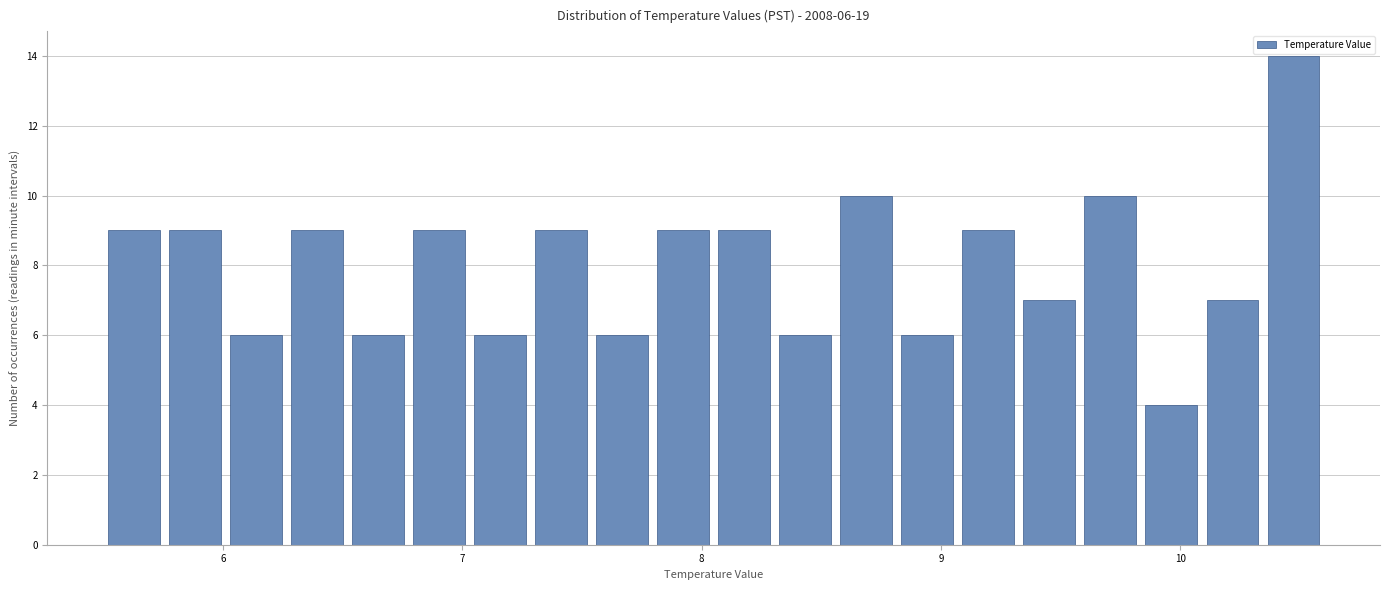

Read against the x-axis, roughly where is the centre of the tallest bar?

10.5